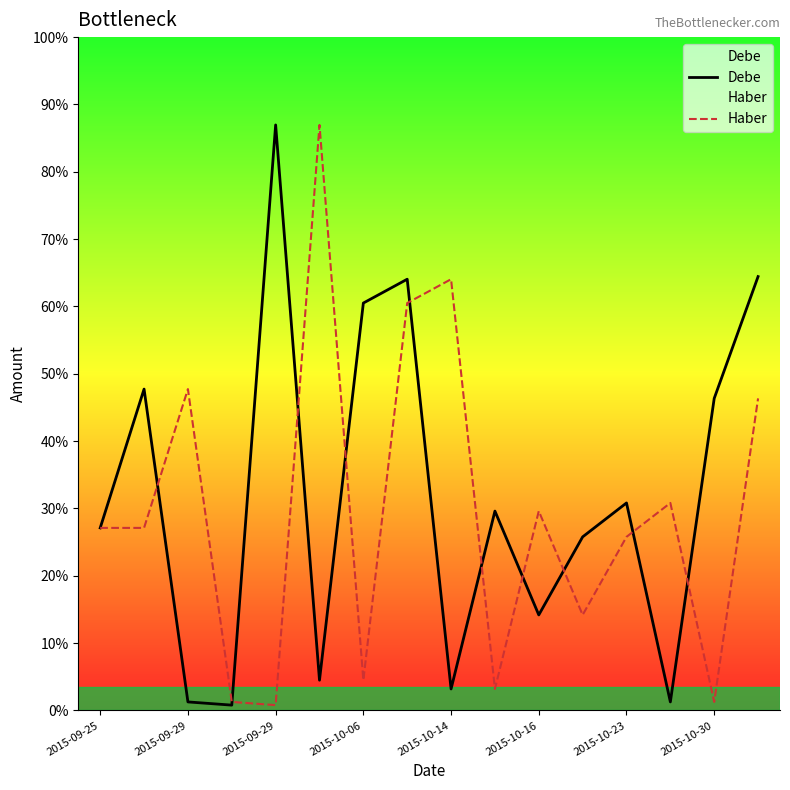

Reading left to right, extract all data points from this chart.

Debe: 14003.6	24653.1	653.3	407.4	44918.1	2320.0	31253.9	33081.9	1647.6	15292.6	7327.0	13314.5	15918.2	653.3	23938.8	33284.5
Haber: 14003.6	14003.6	24653.1	653.3	407.4	44918.1	2320.0	31253.9	33081.9	1647.6	15292.6	7327.0	13314.5	15918.2	653.3	23938.8